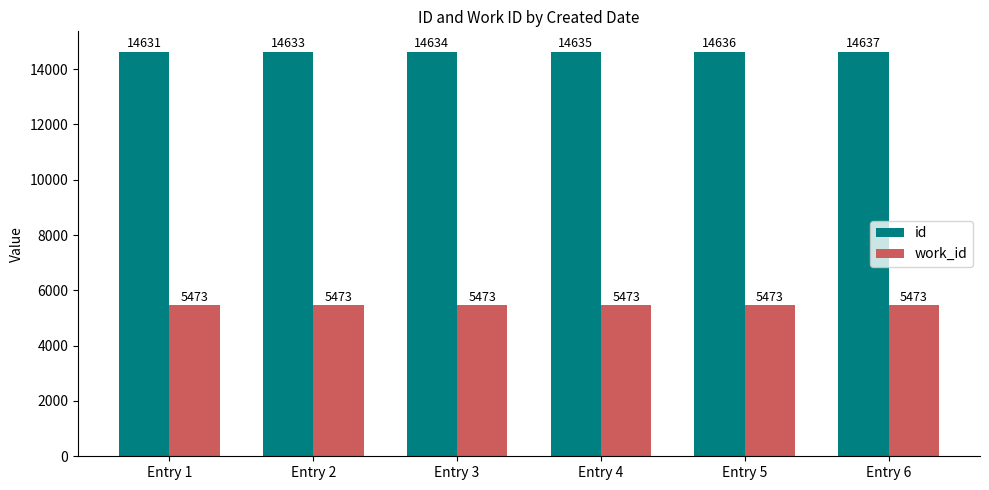

Is it true that work_id equals 5473 at Entry 4?

True